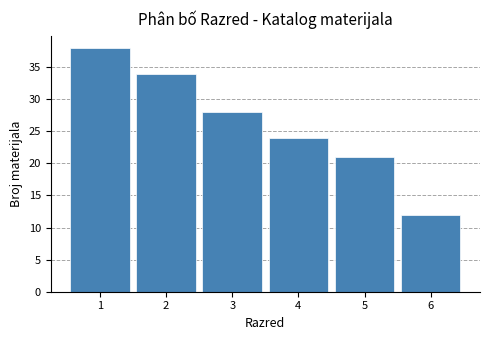

Which range on the x-axis has the tallest bar?

0.5 to 1.5